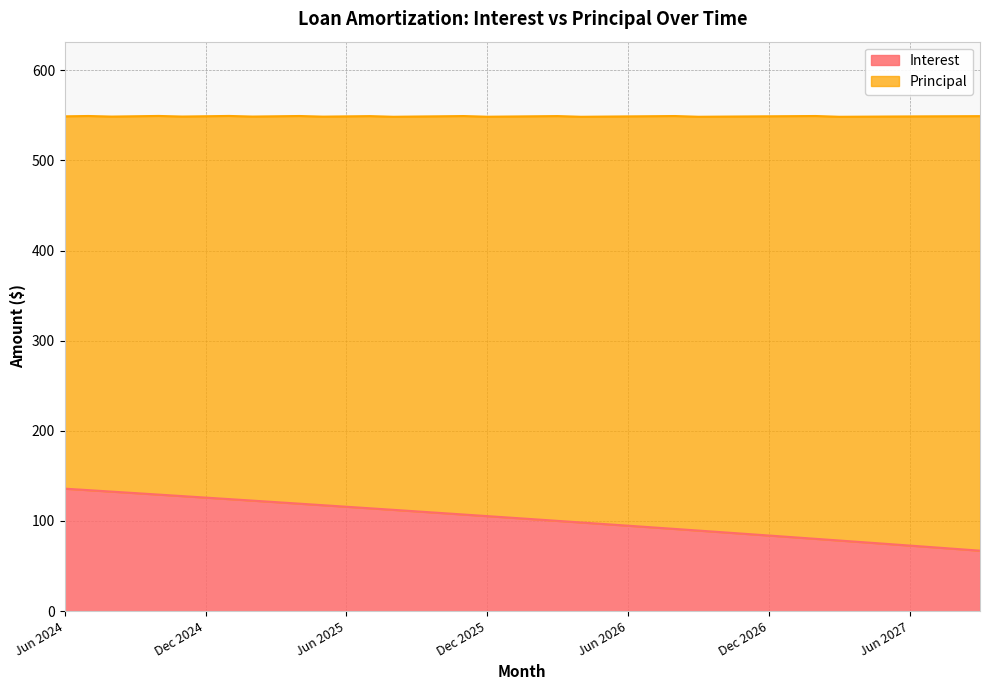

What is the minimum value shown in the chart?

67.1